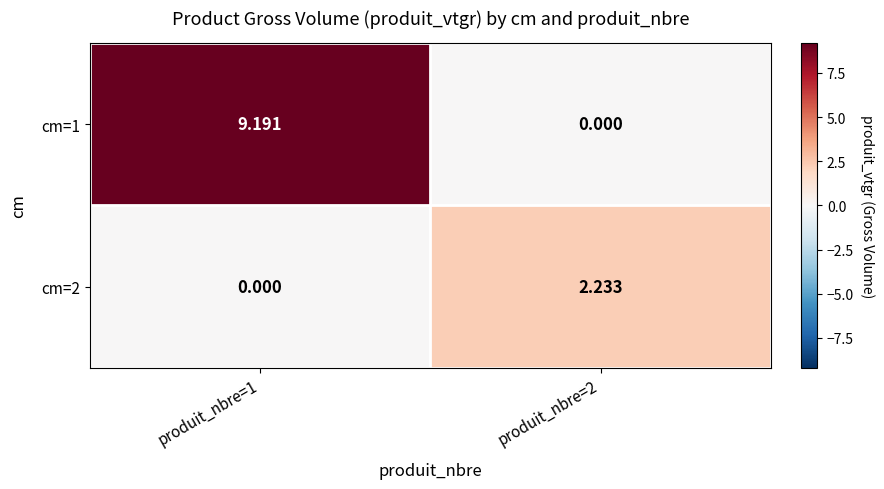

Rank the series by their maximum value, from highest to lowest.

cm=1, cm=2